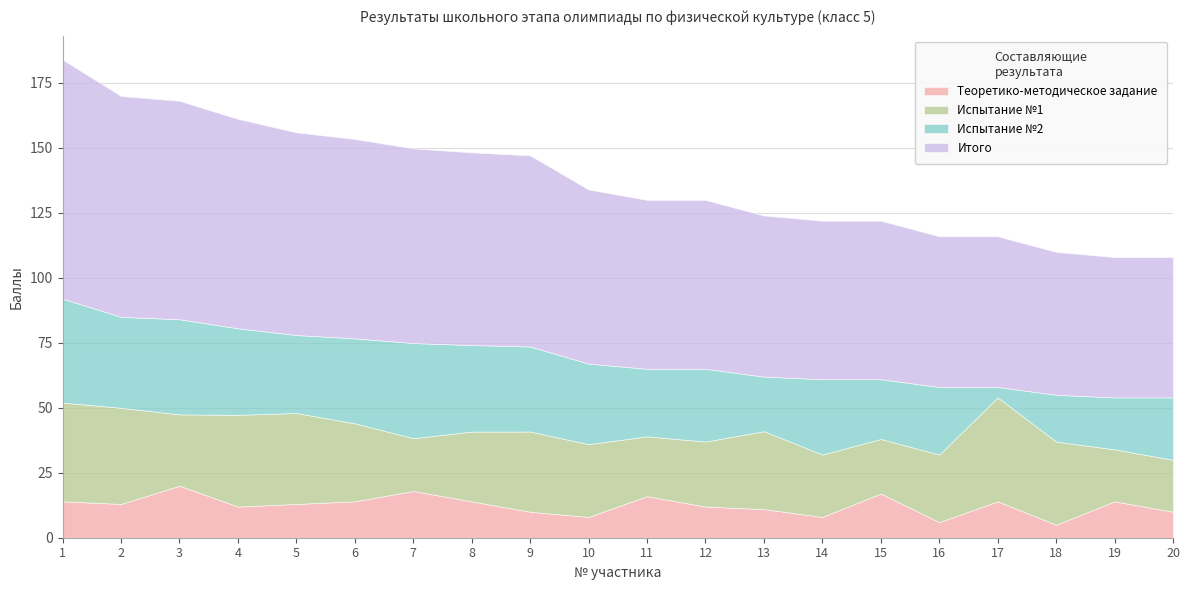

Which series has the widest spread of values?

Итого